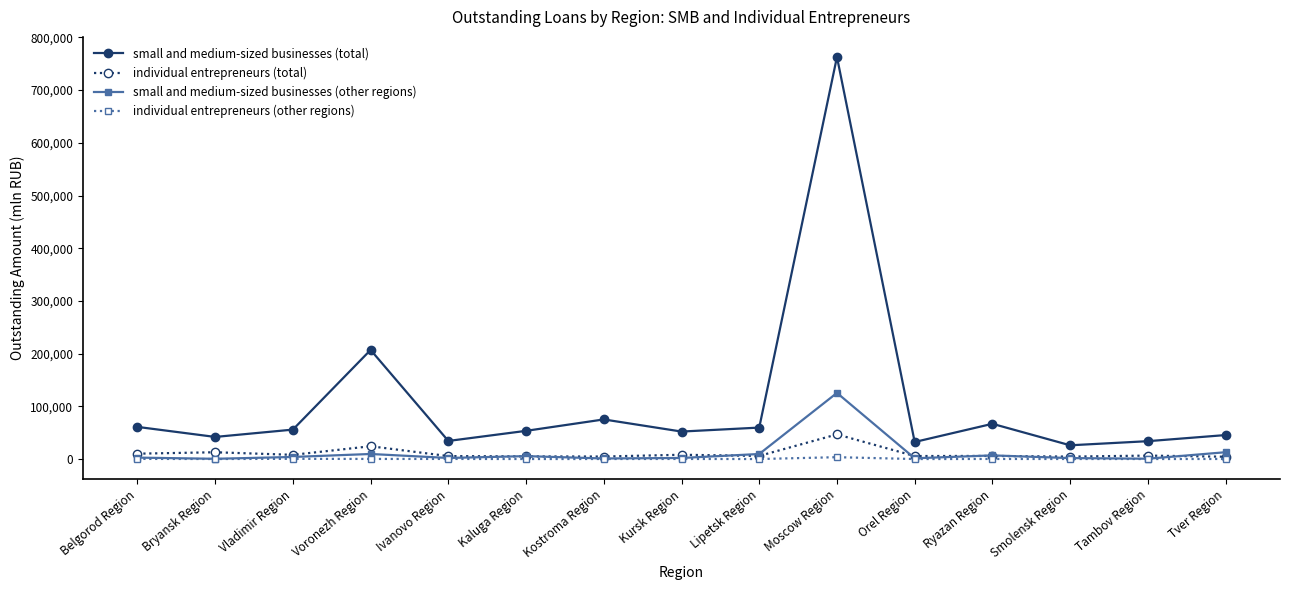

True or false: individual entrepreneurs (other regions) and small and medium-sized businesses (total) intersect in this chart.

False